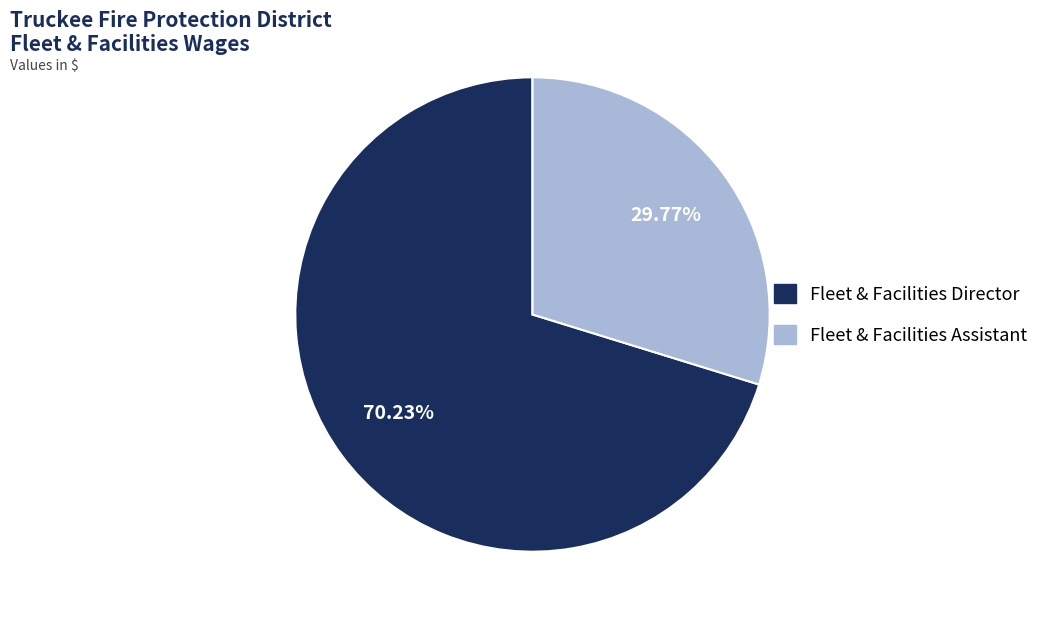

What is the ratio of the value at Fleet & Facilities Director to the value at Fleet & Facilities Assistant?

2.4